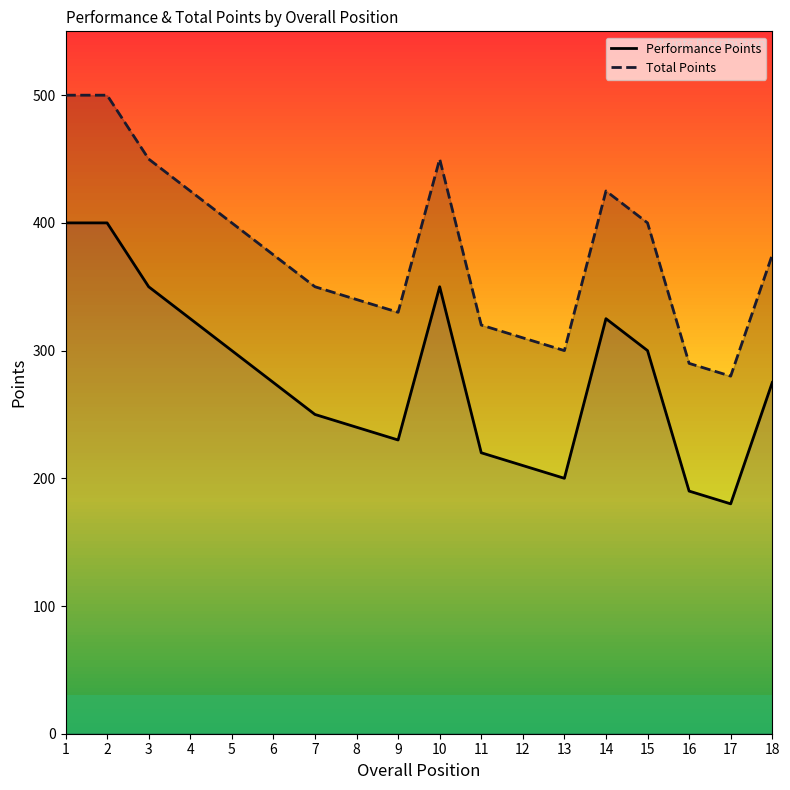

What are all the series names shown in the legend?

Performance Points, Total Points